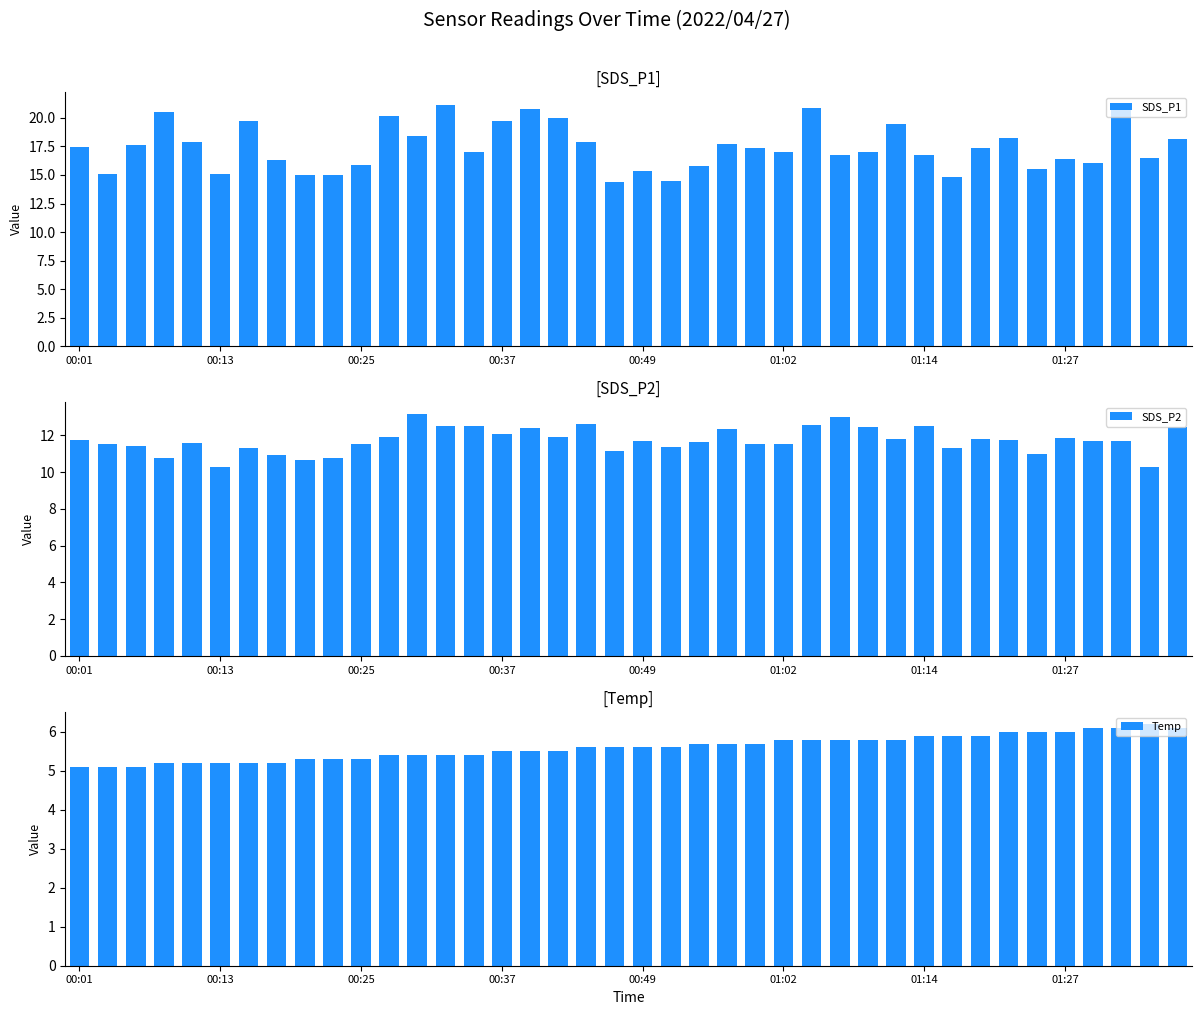

What is the sum of the SDS_P2 values at 23 and 18?

24.9